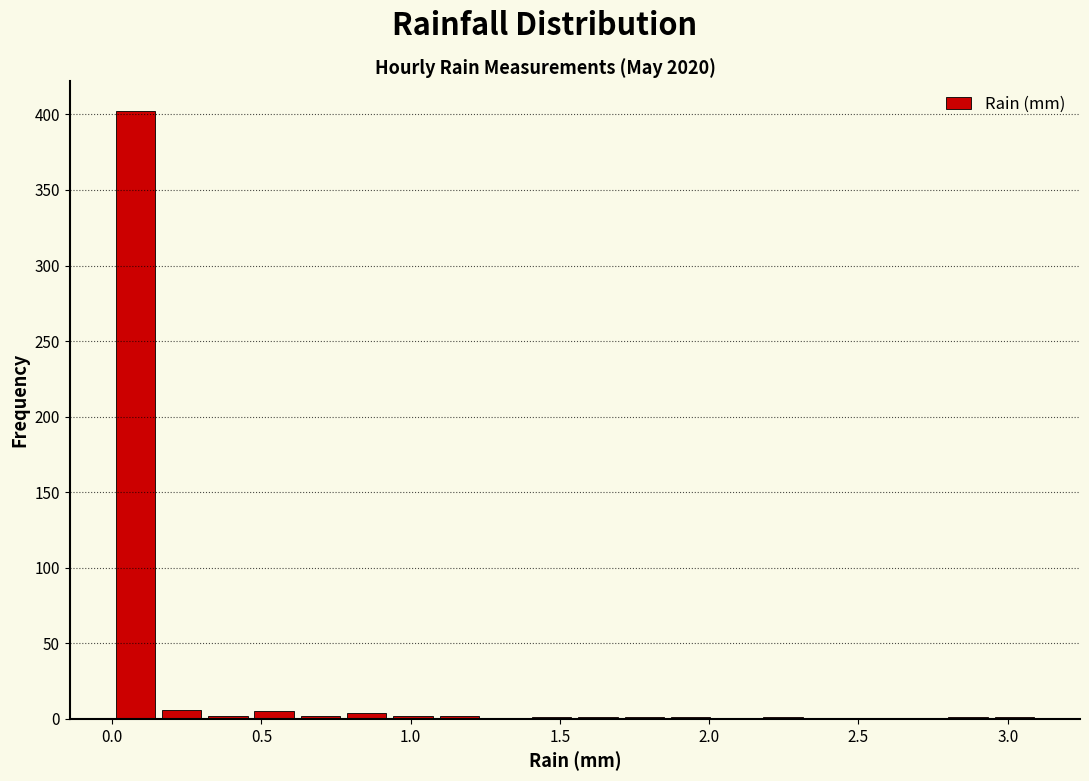

Read against the x-axis, roughly where is the centre of the tallest bar?

0.10